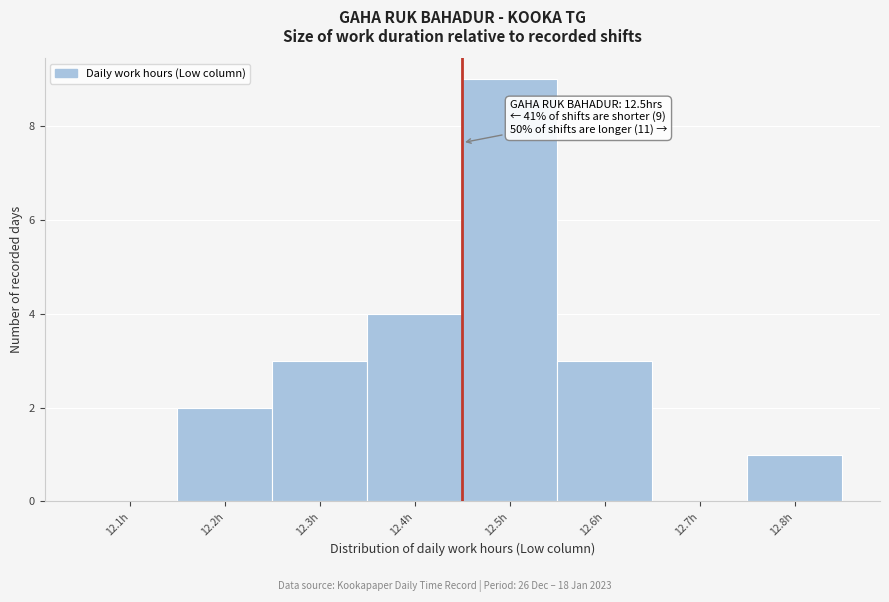

Reading right to left, extract all data points from this chart.

12.8h=1	12.7h=0	12.6h=3	12.5h=9	12.4h=4	12.3h=3	12.2h=2	12.1h=0